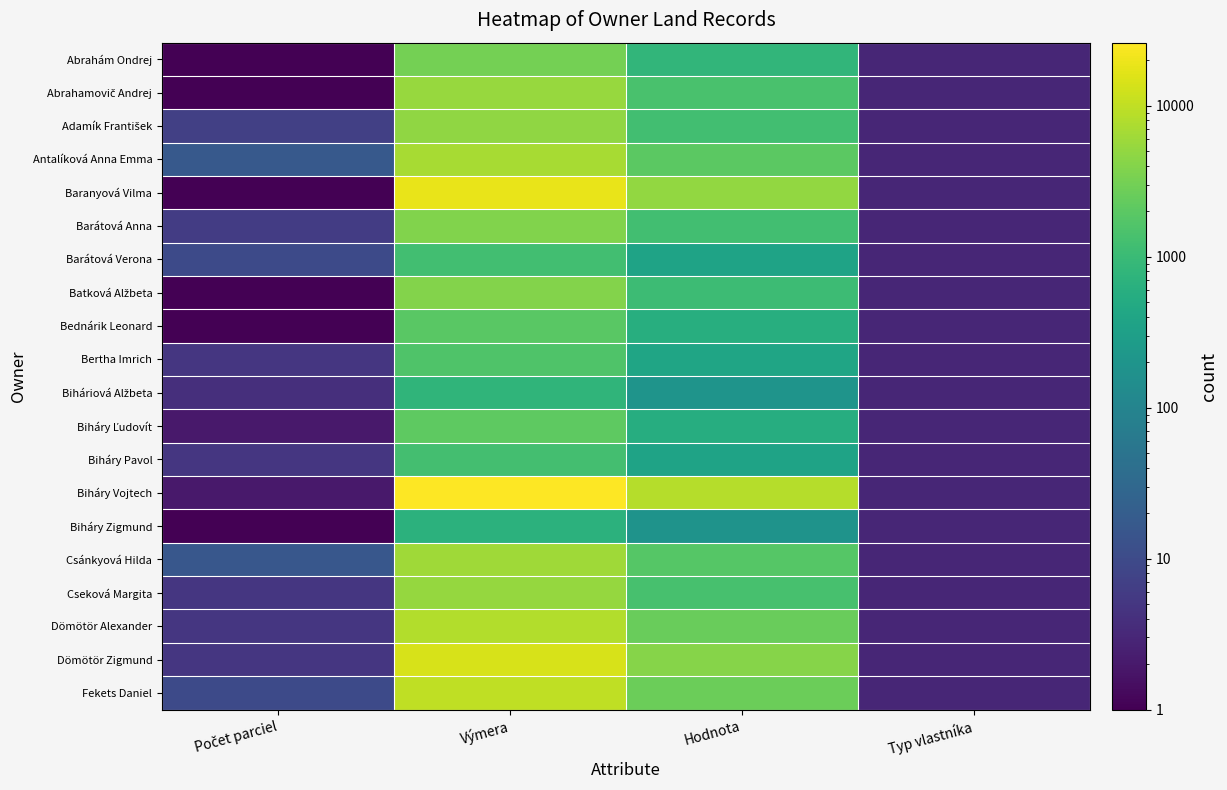

Between Počet parciel and Typ vlastníka, which is larger?

Typ vlastníka